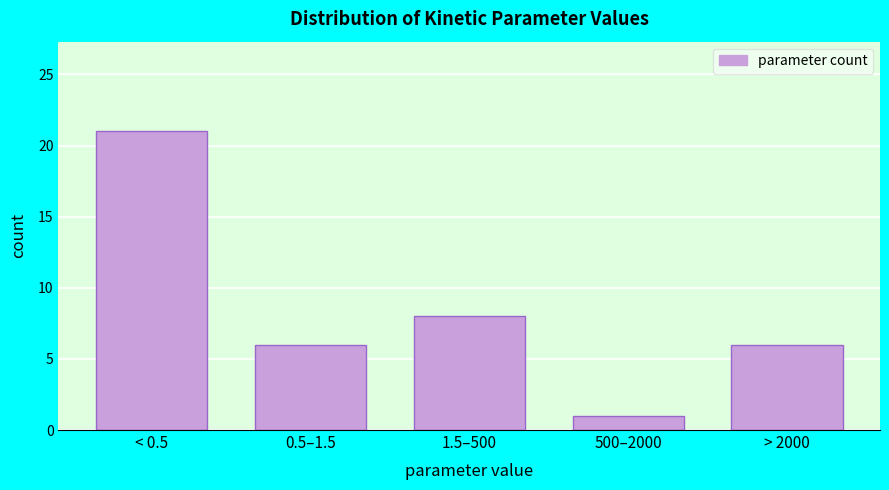

Reading left to right, what are all the values shown in this chart?

21	6	8	1	6